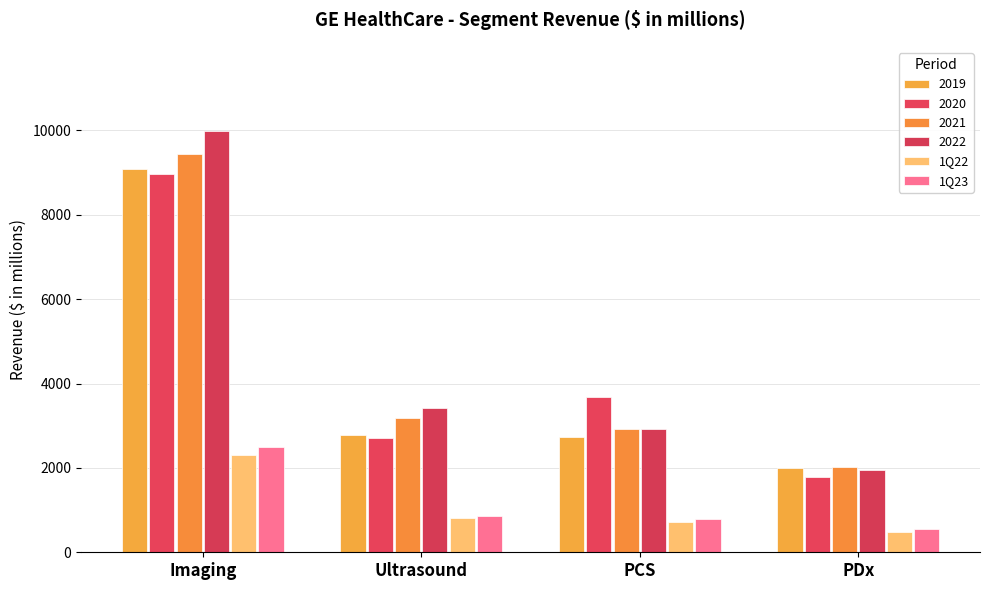

Is the value of 1Q23 at PCS greater than the value of 1Q22 at Imaging?

No